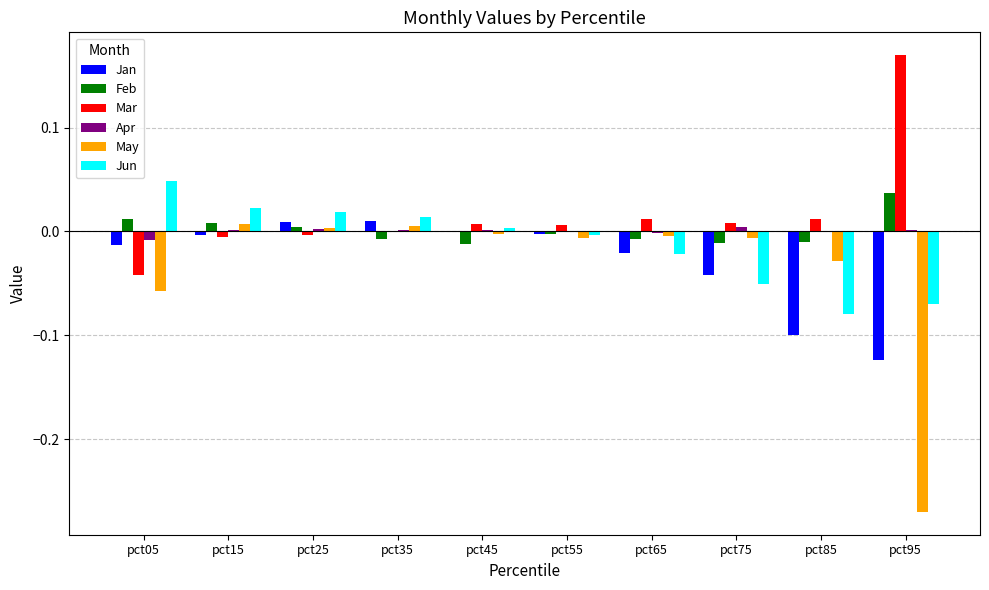

What is the sum of all May values?

-0.4